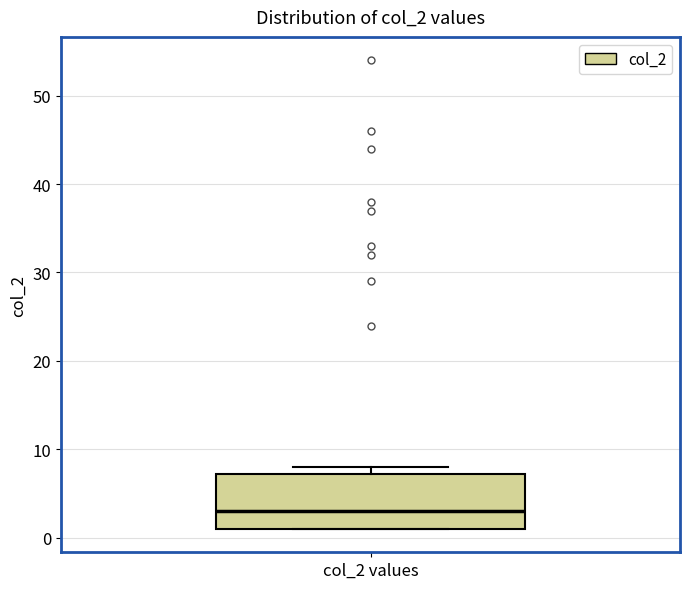

Transcribe this box plot: give where the median line is, the range the box spans, and where the two whiskers end, as read against the y-axis. The values are not printed on the chart, so give them approximately, as read against the axis.

median 3, box 1 to 7, whiskers 1 to 8